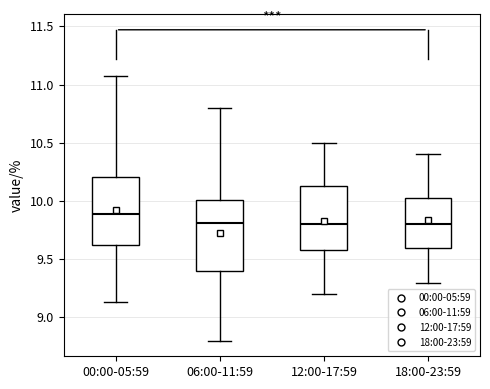

Reading left to right, read every box against the y-axis: the position of its median line, the range the box covers, and the ends of its whiskers. The values are not printed on the chart, so give them approximately, as read against the axis.

00:00-05:59: median 9.90, box 9.60 to 10.20, whiskers 9.15 to 11.05
06:00-11:59: median 9.80, box 9.40 to 10.00, whiskers 8.80 to 10.80
12:00-17:59: median 9.80, box 9.60 to 10.15, whiskers 9.20 to 10.50
18:00-23:59: median 9.80, box 9.60 to 10.05, whiskers 9.30 to 10.40